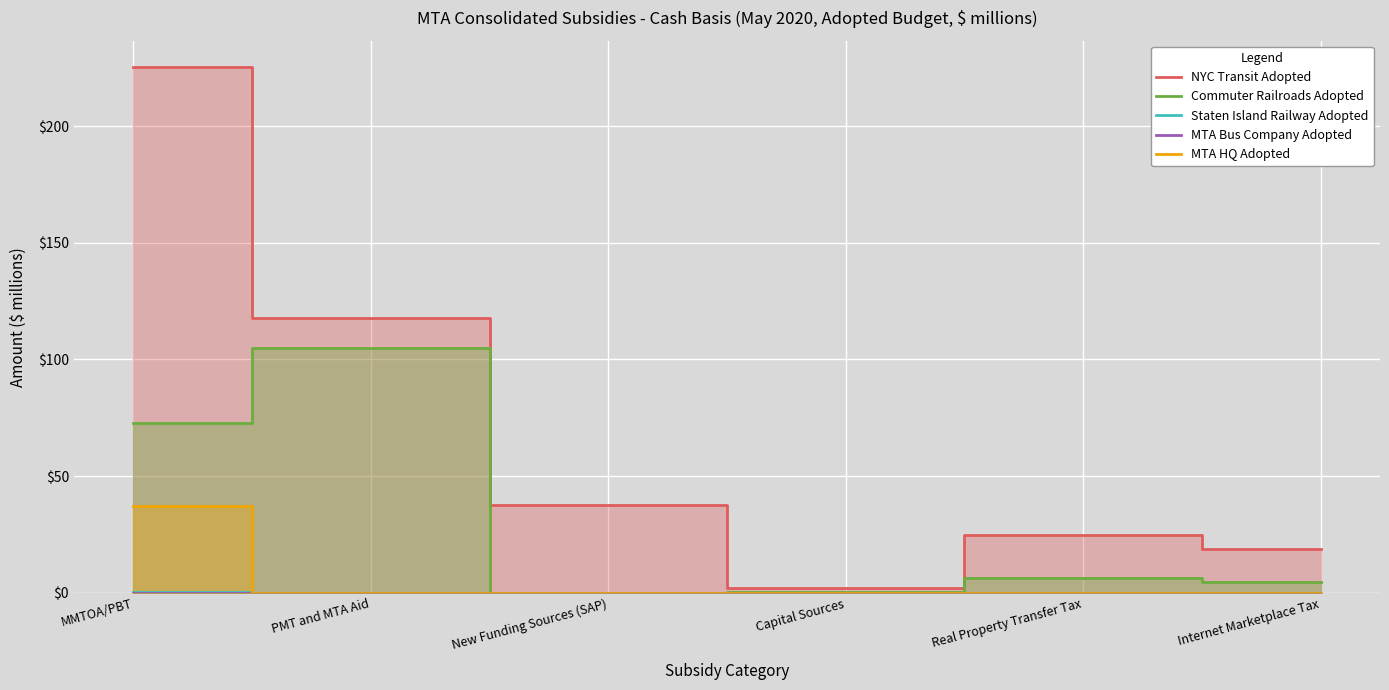

Rank the series at PMT and MTA Aid from highest to lowest value.

NYC Transit Adopted, Commuter Railroads Adopted, Staten Island Railway Adopted, MTA Bus Company Adopted, MTA HQ Adopted